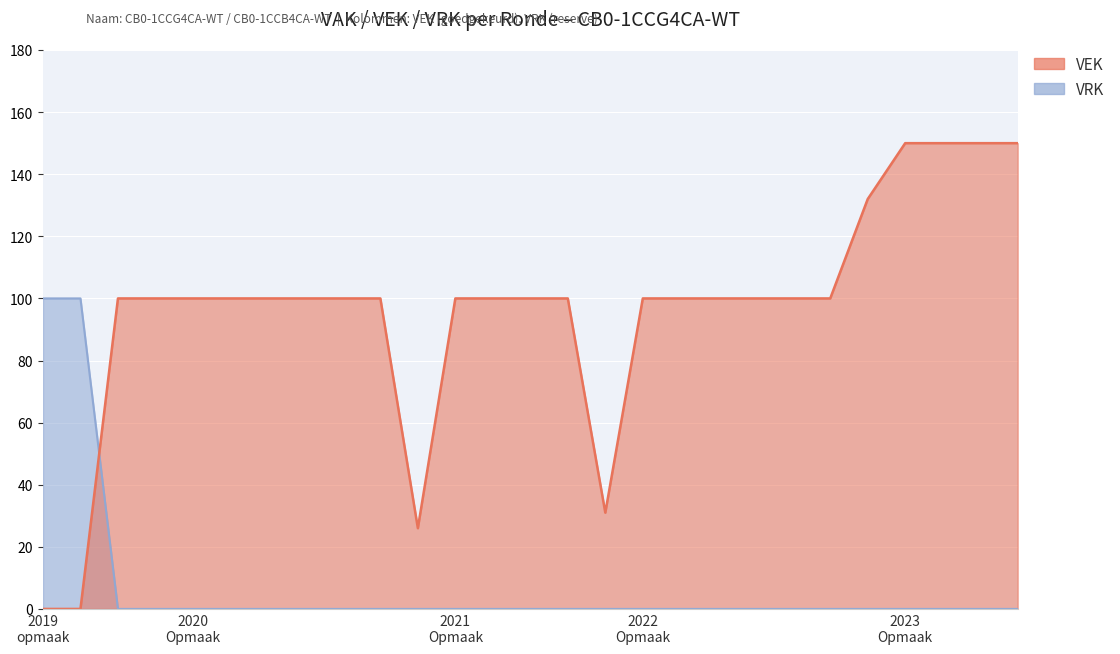

At how many categories does at least one series exceed 115?

5